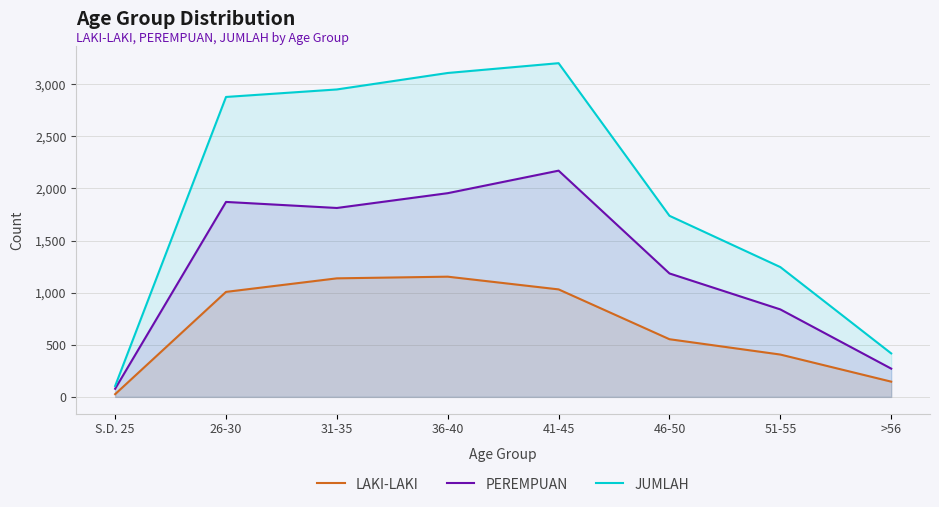

Does the chart have visible grid lines?

Yes